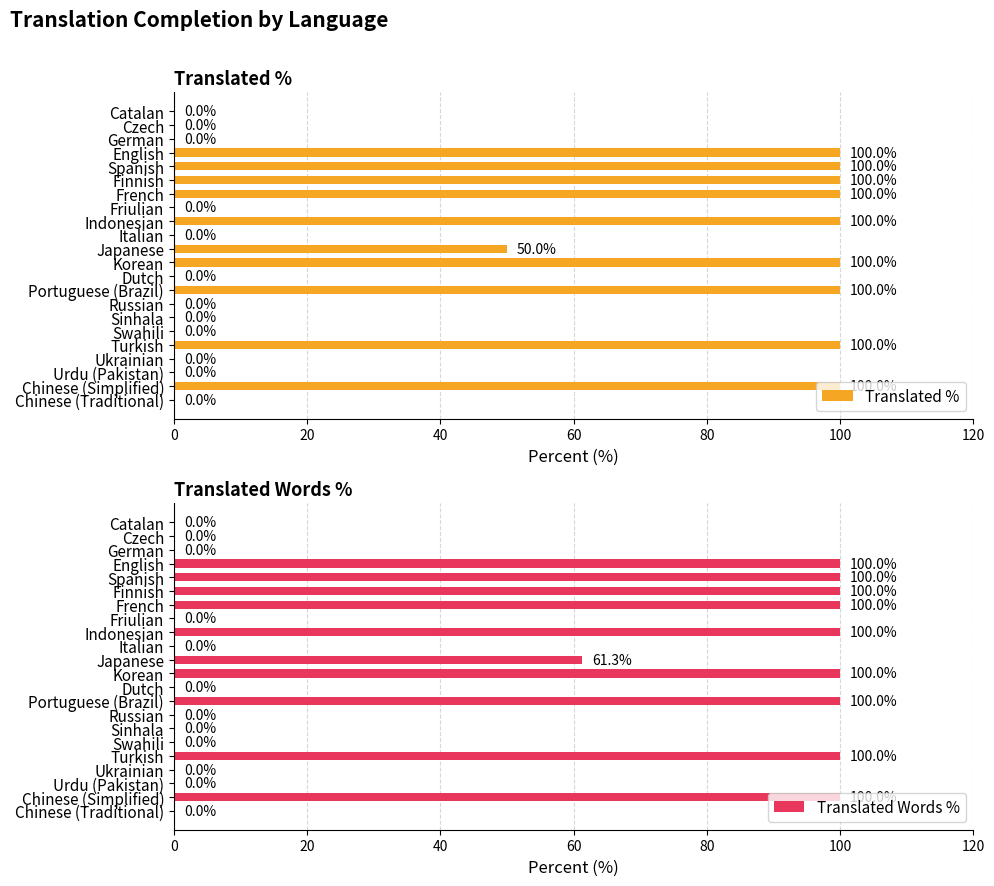

What is the approximate value of Translated % at Korean, to the nearest 5?

100